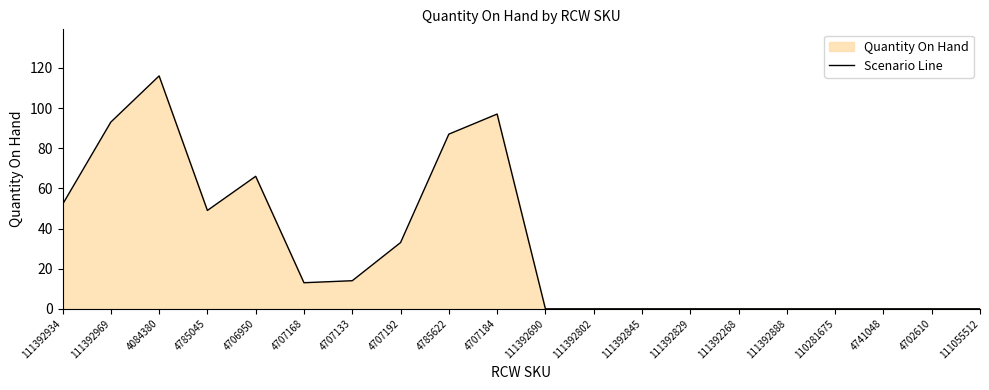

The chart shows a value of 155 at 111392969. True or false?

False